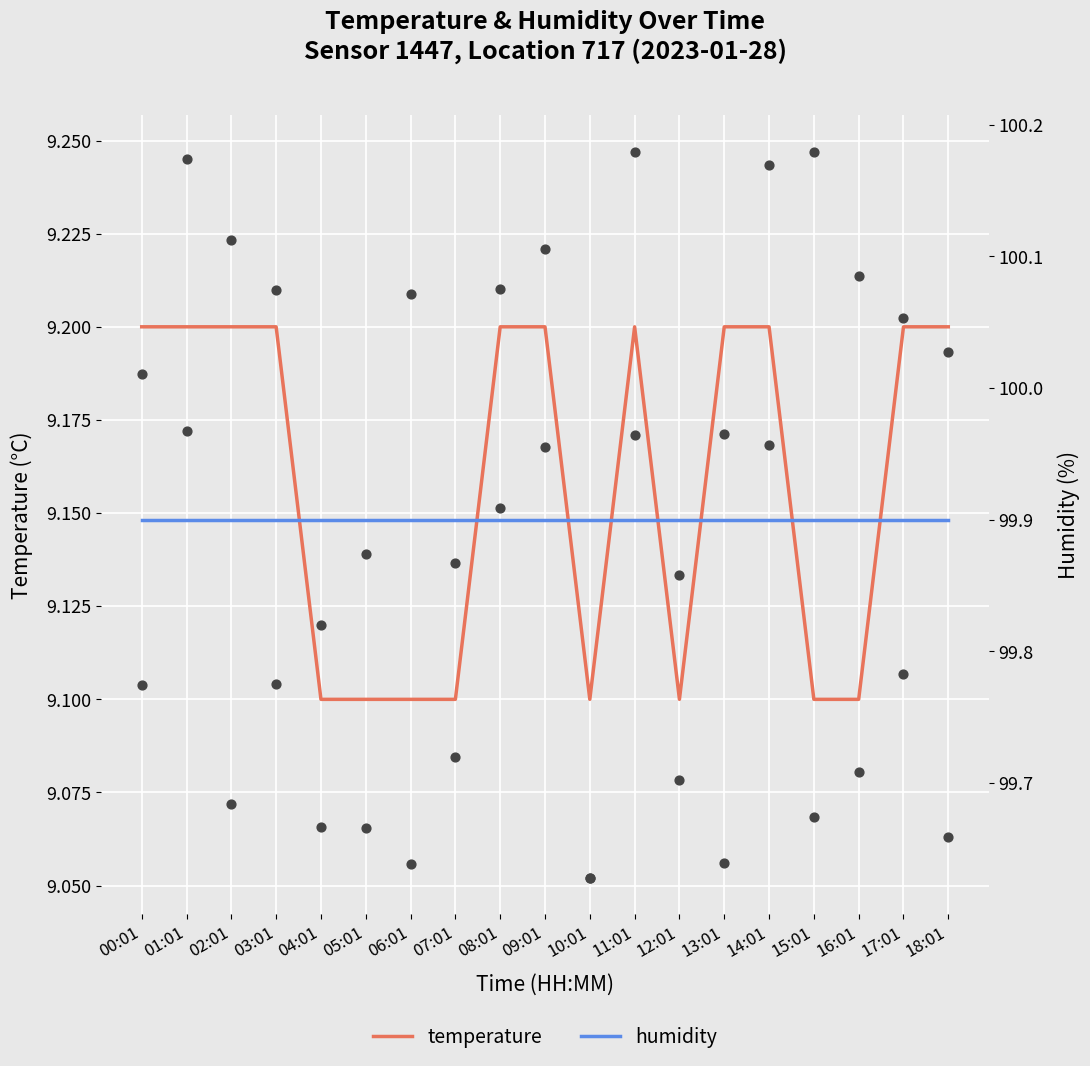

Which series reaches the minimum Y coordinate?

temperature